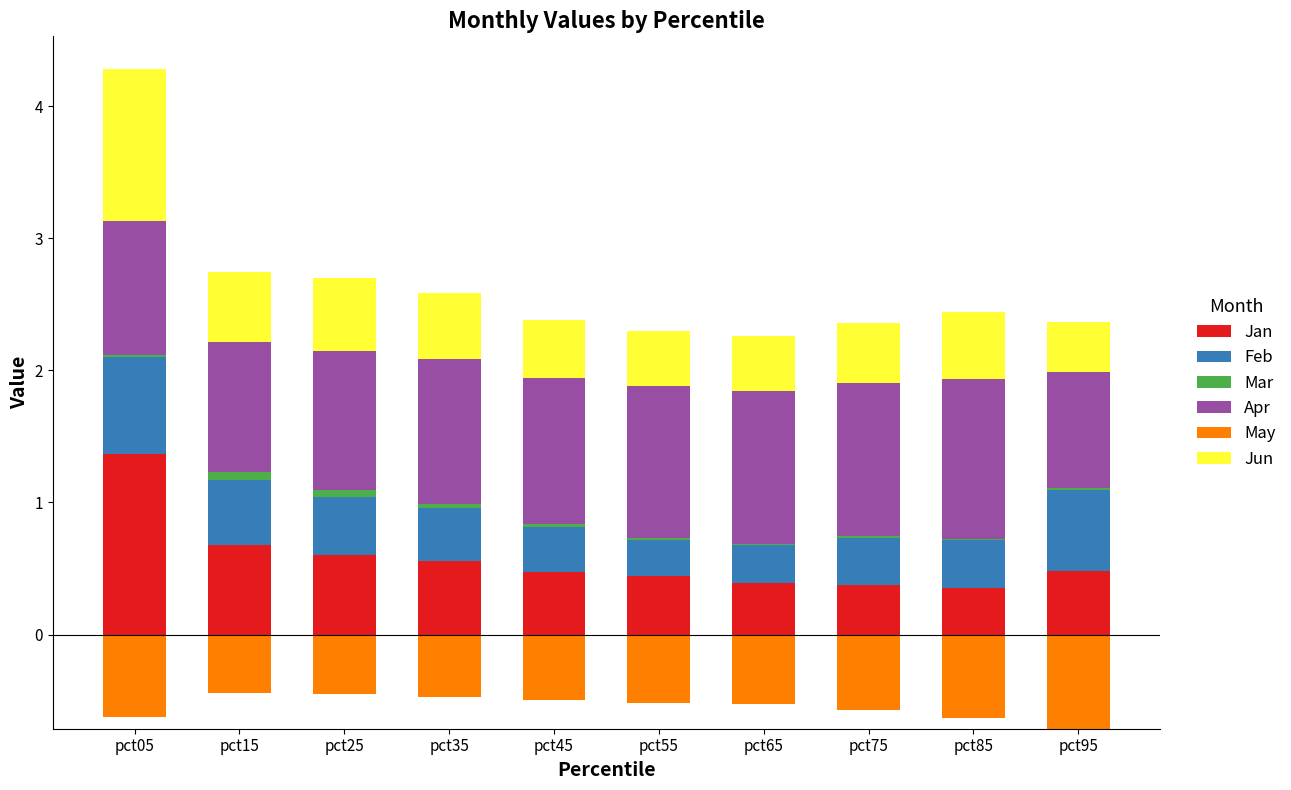

The Jan series shows 0.4 at pct55. True or false?

True